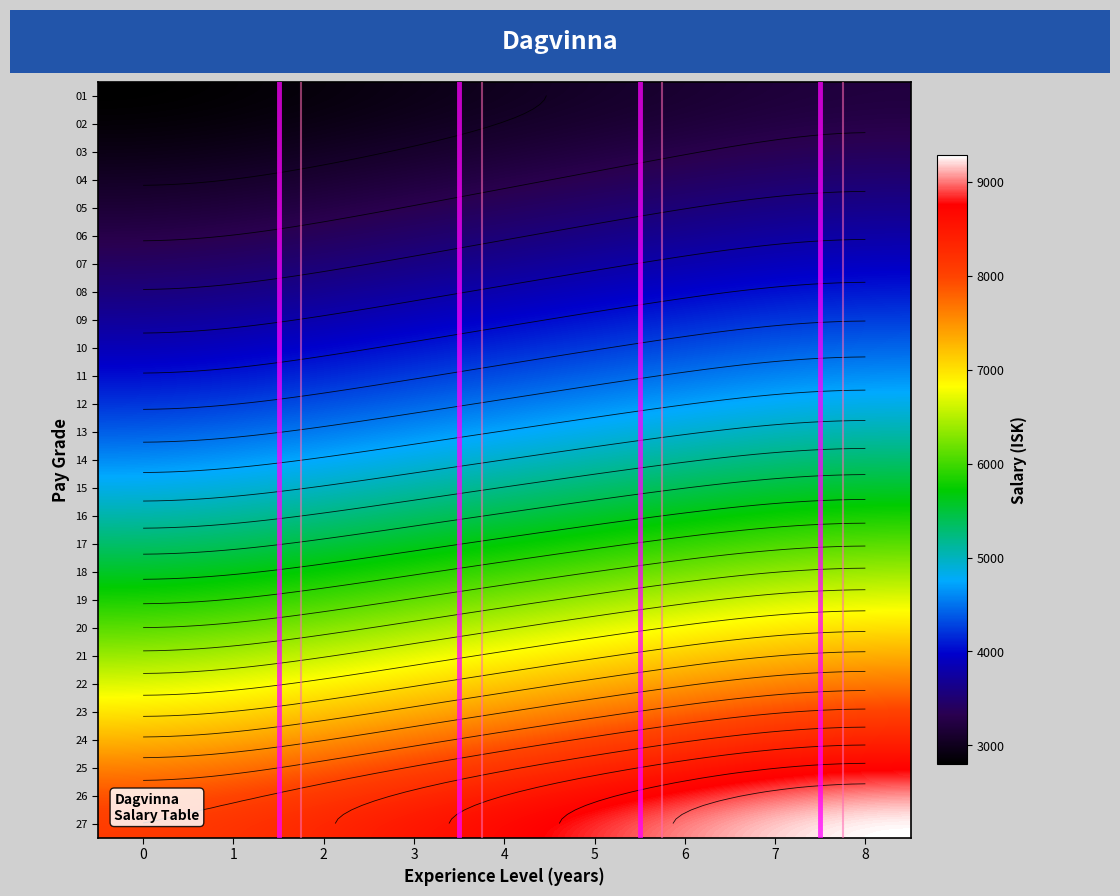

List the series in order of their peak value, lowest first.

01, 02, 03, 04, 05, 06, 07, 08, 09, 10, 11, 12, 13, 14, 15, 16, 17, 18, 19, 20, 21, 22, 23, 24, 25, 26, 27